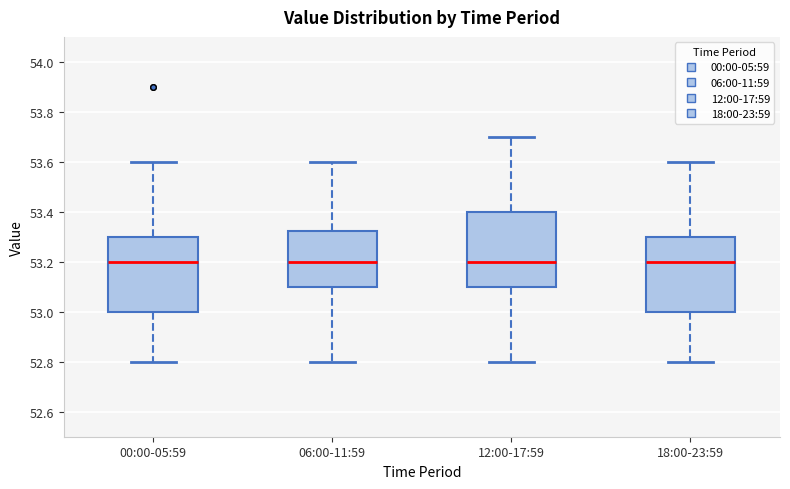

Reading left to right, transcribe this box plot: for each box, give where its median line is, the range the box spans, and where its two whiskers end, as read against the y-axis. The values are not printed on the chart, so give them approximately, as read against the axis.

00:00-05:59: median 53.20, box 53.00 to 53.30, whiskers 52.80 to 53.60
06:00-11:59: median 53.20, box 53.10 to 53.32, whiskers 52.80 to 53.60
12:00-17:59: median 53.20, box 53.10 to 53.40, whiskers 52.80 to 53.70
18:00-23:59: median 53.20, box 53.00 to 53.30, whiskers 52.80 to 53.60